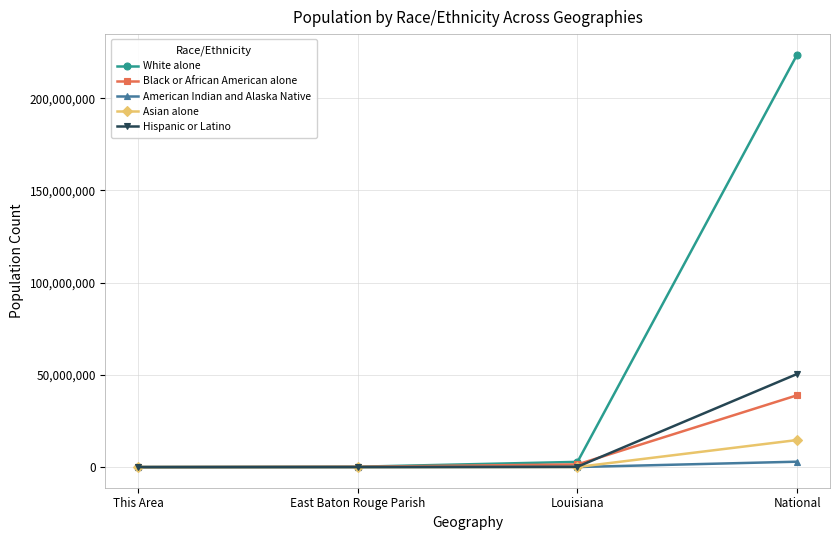

Which series has the widest spread of values?

White alone